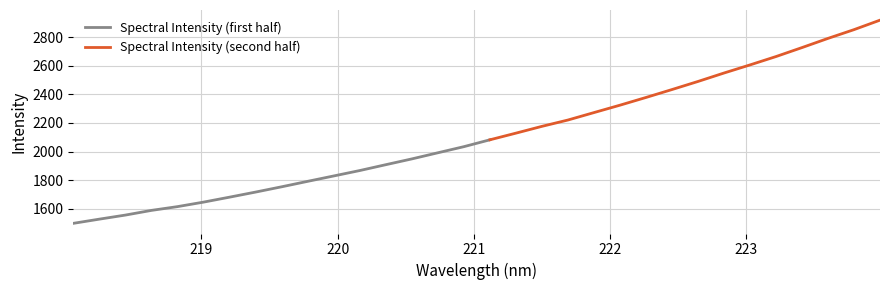

List the labels in order of value, smallest first.

218.0596, 218.2508, 218.442, 218.6332, 218.8244, 219.0156, 219.2067, 219.3979, 219.589, 219.7801, 219.9712, 220.1623, 220.3533, 220.5444, 220.7354, 220.9264, 221.1174, 221.3083, 221.4993, 221.6902, 221.8812, 222.0721, 222.263, 222.4538, 222.6447, 222.8355, 223.0264, 223.2172, 223.408, 223.5987, 223.7895, 223.9802